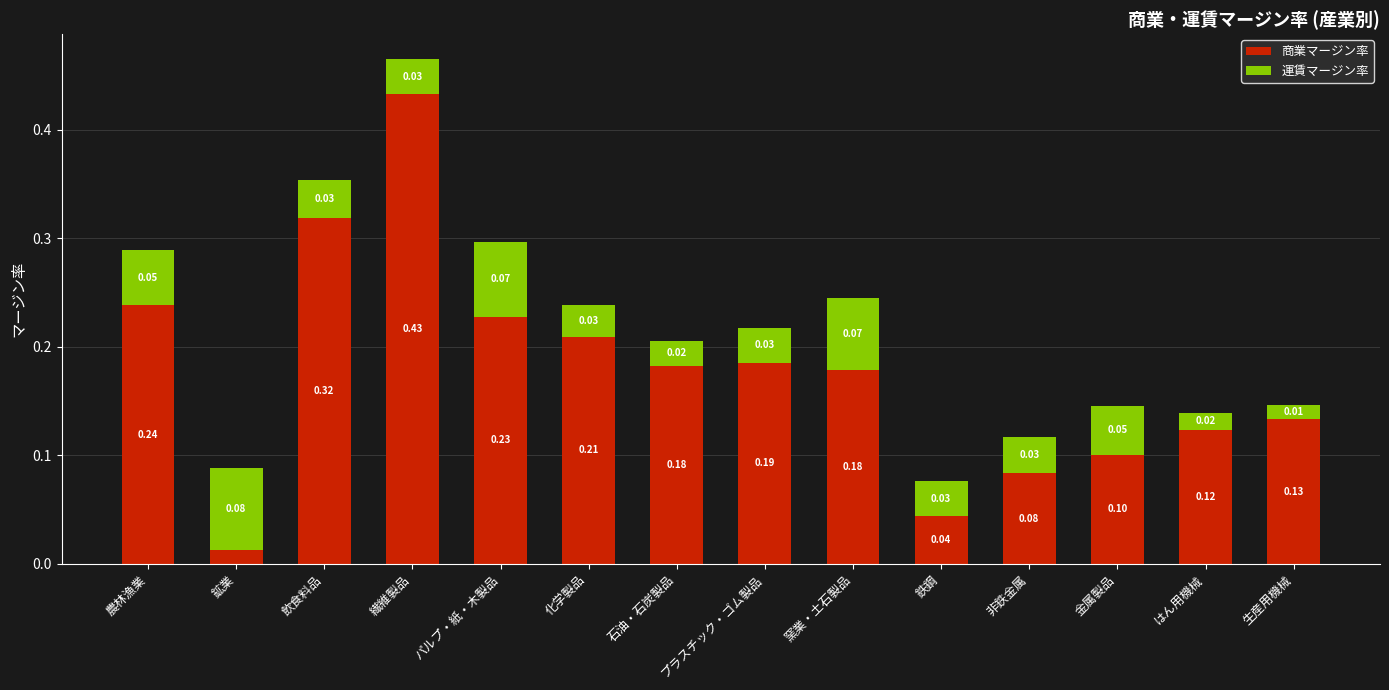

At which category is the sum across all series the highest?

繊維製品